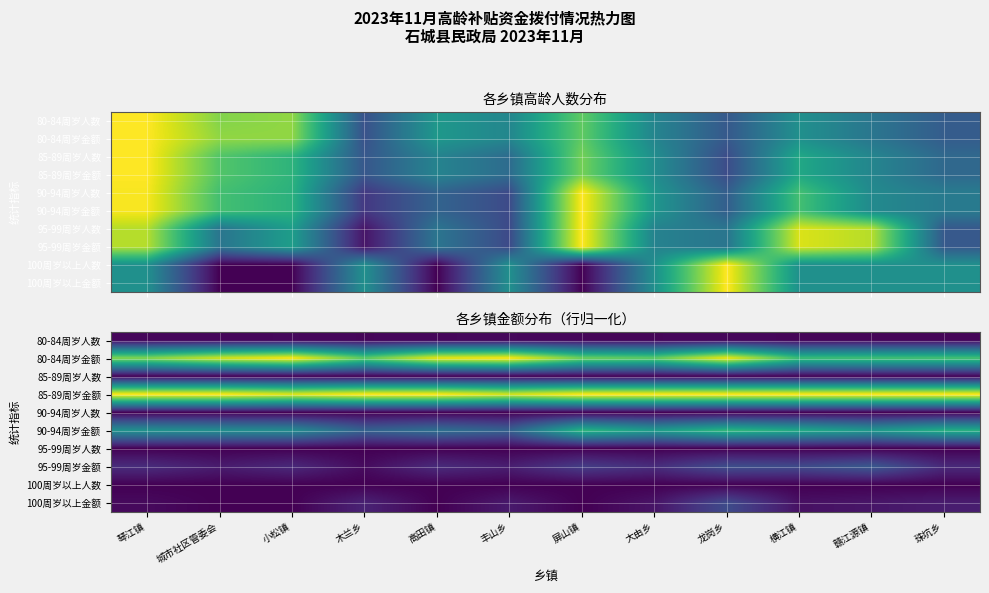

Count the number of data series in this chart.

10